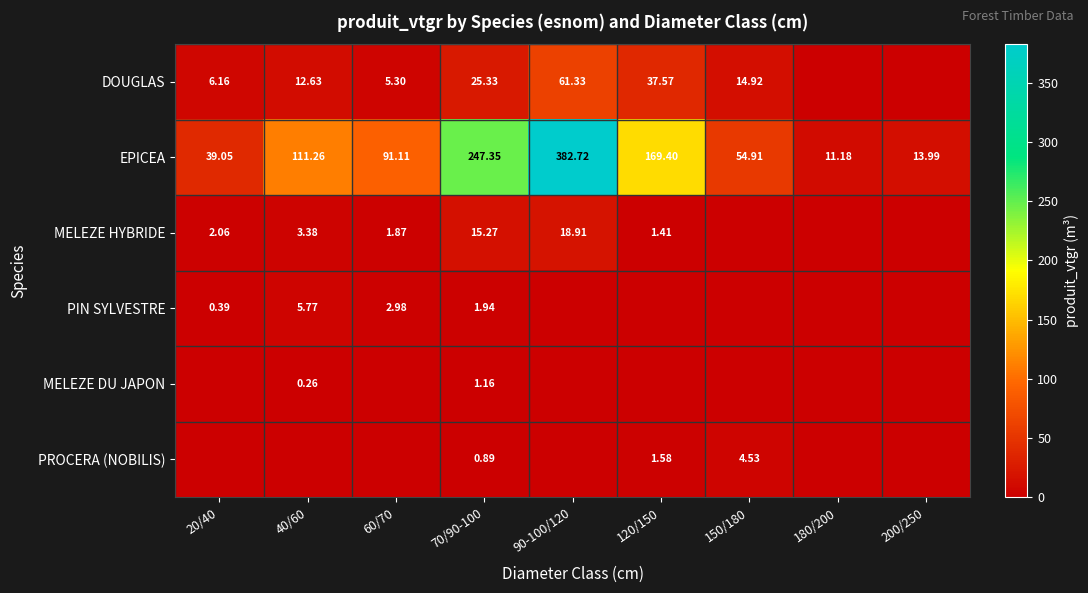

Is the value of DOUGLAS at 60/70 greater than the value of PIN SYLVESTRE at 40/60?

No